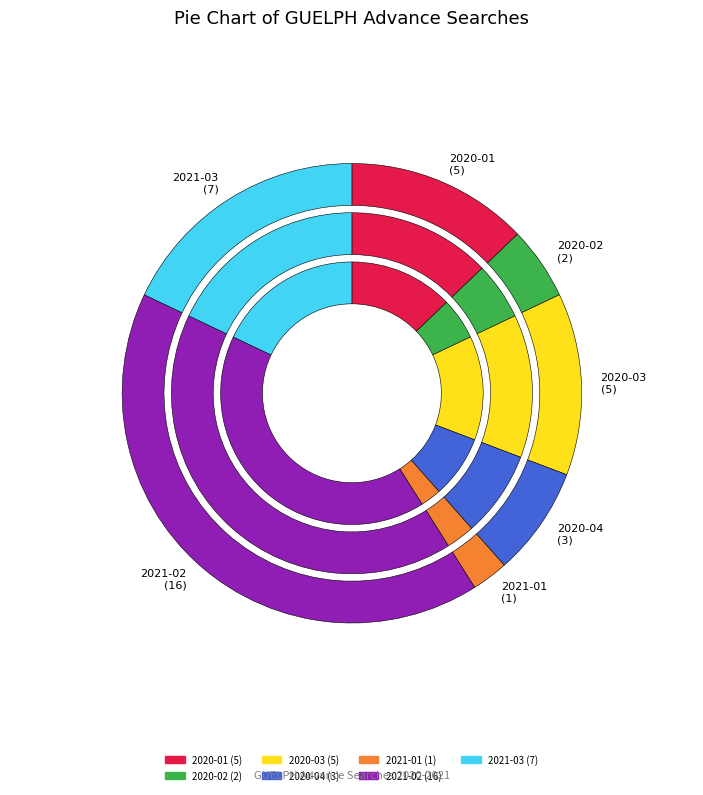

Is it true that 2020-03 is 18% of the pie?

False